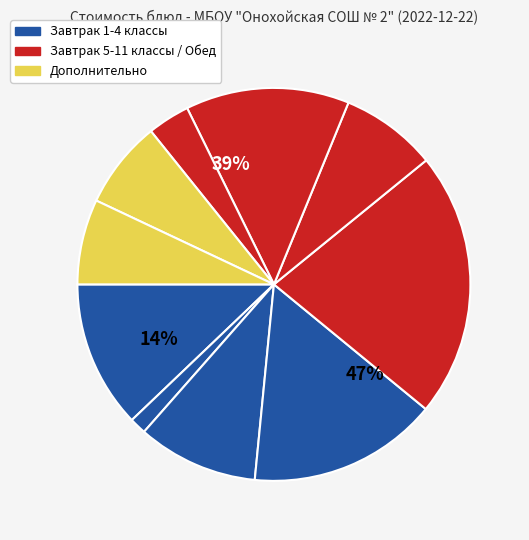

What percentage is NOT represented by Оладьи из печени?

78.2%